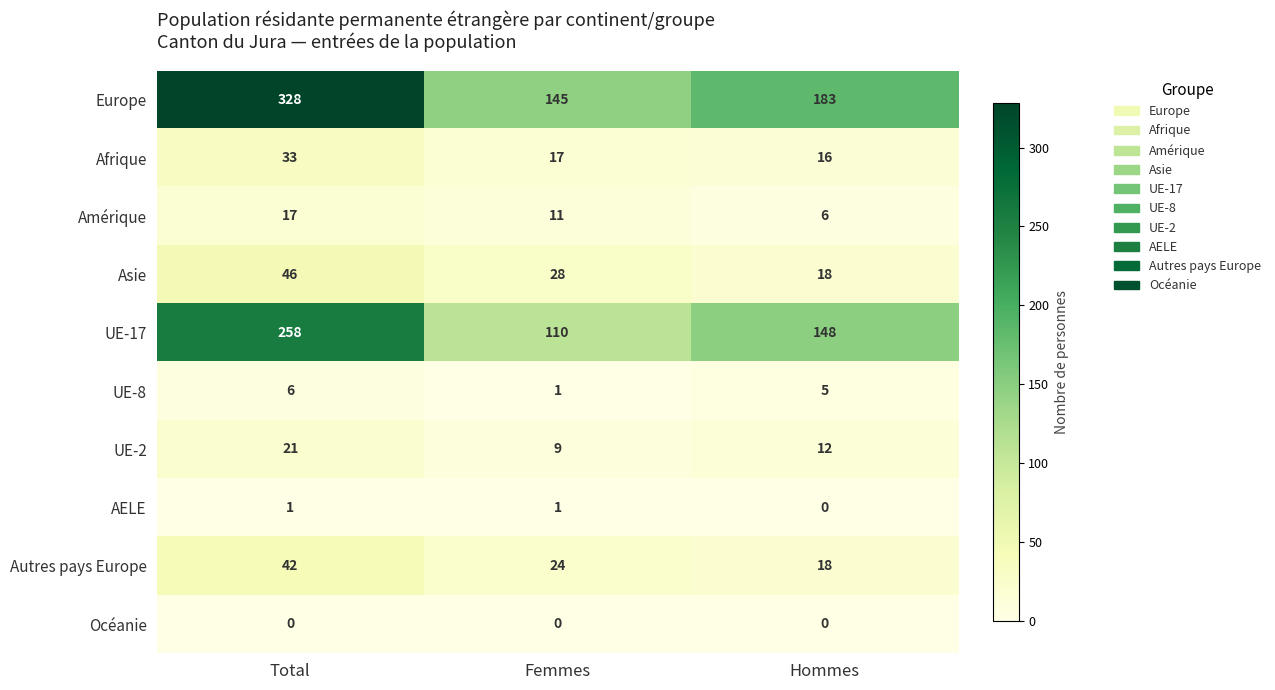

What is the spread (max minus min) of values at Hommes?

183